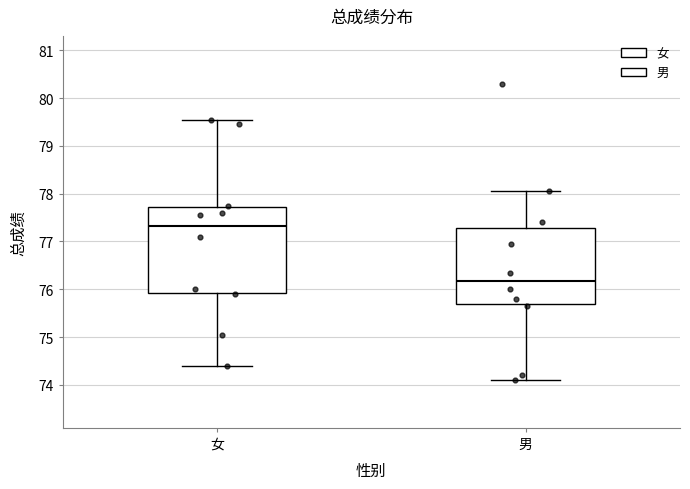

Which box is the tallest, from its lower edge to its upper edge?

女